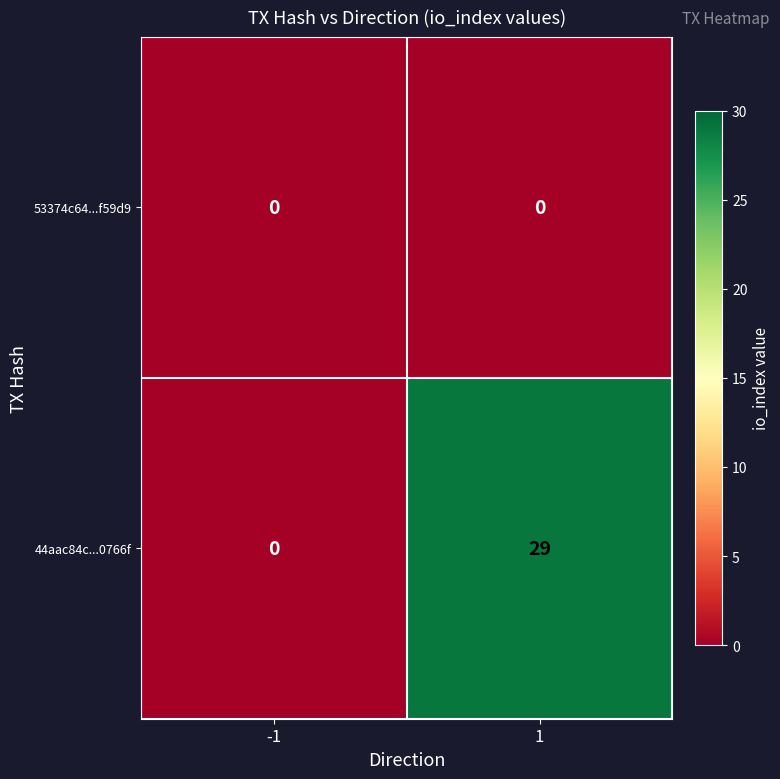

At how many categories does at least one series exceed 5?

1